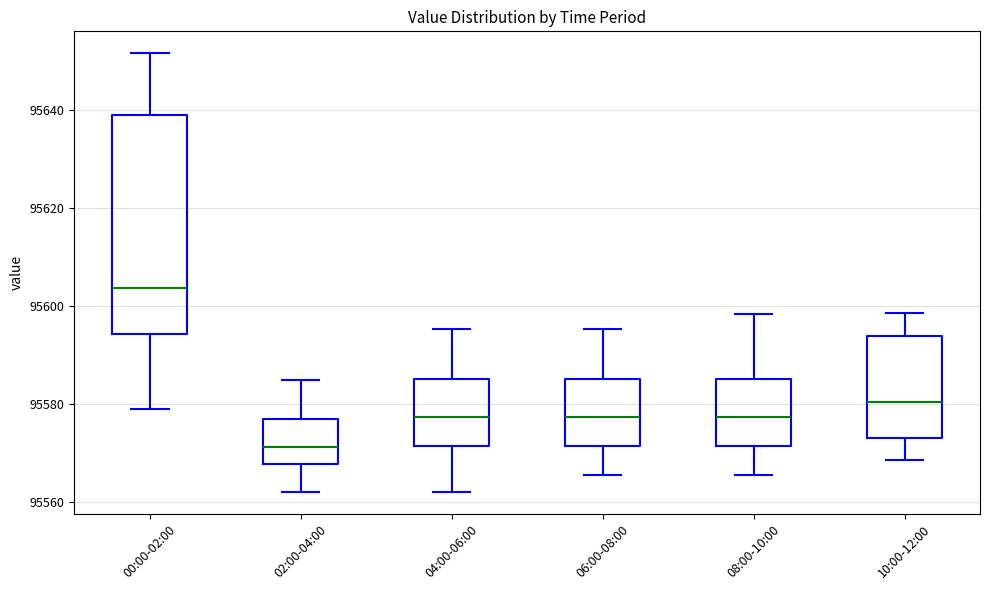

Which box's median line is the highest?

00:00-02:00